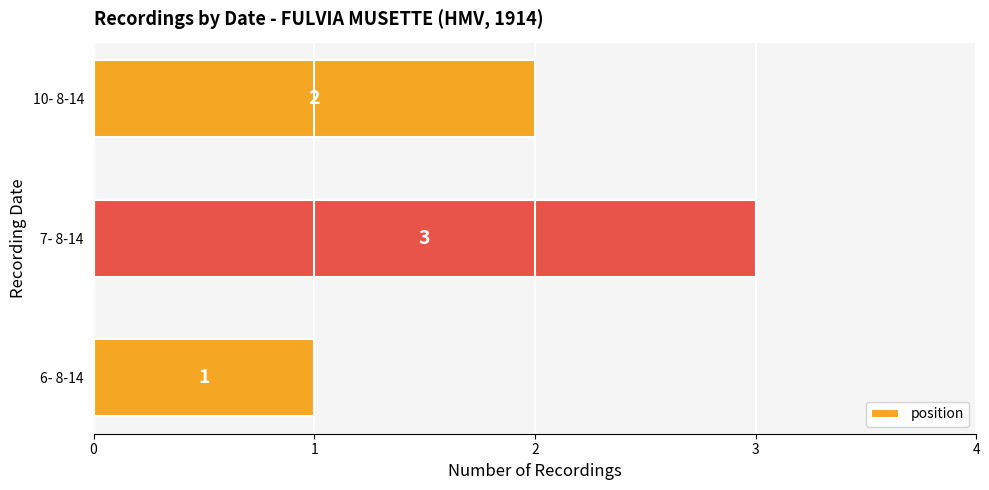

Are the bars horizontal?

Yes